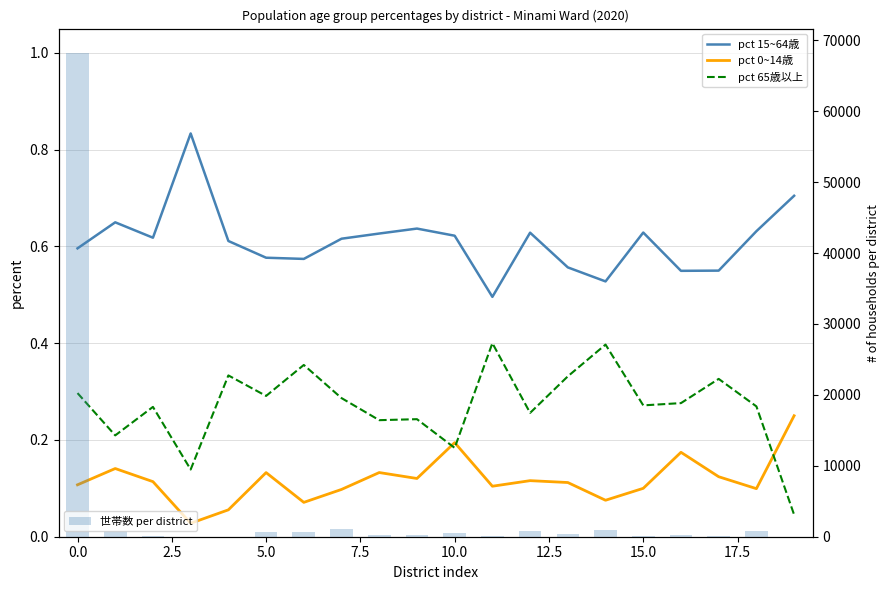

Count the number of categories in the chart.

20